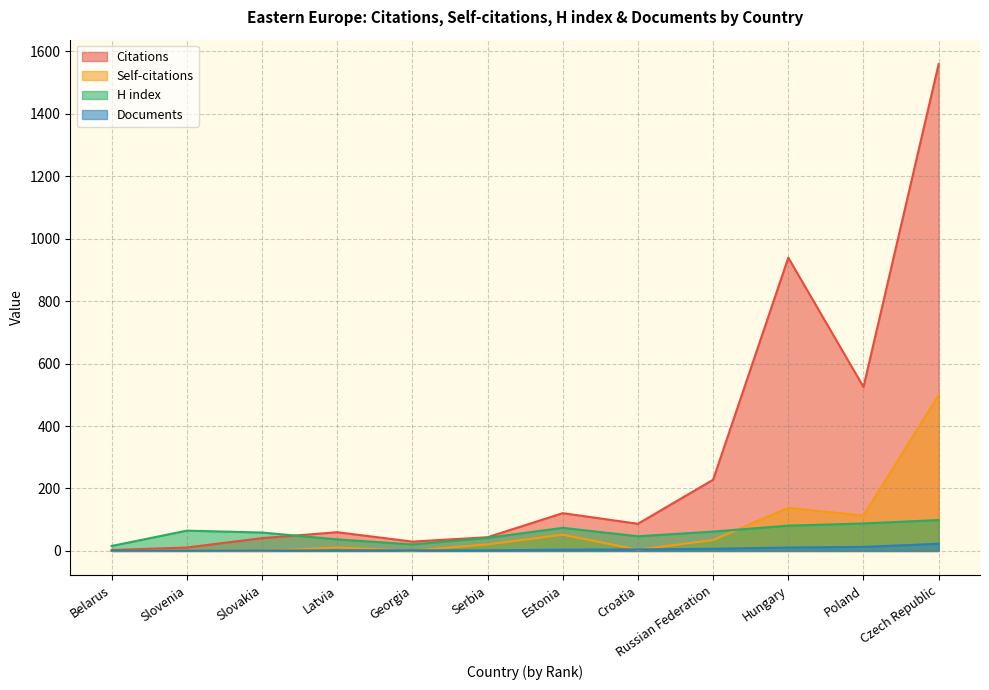

True or false: Documents has more than 2 interior local peaks.

False